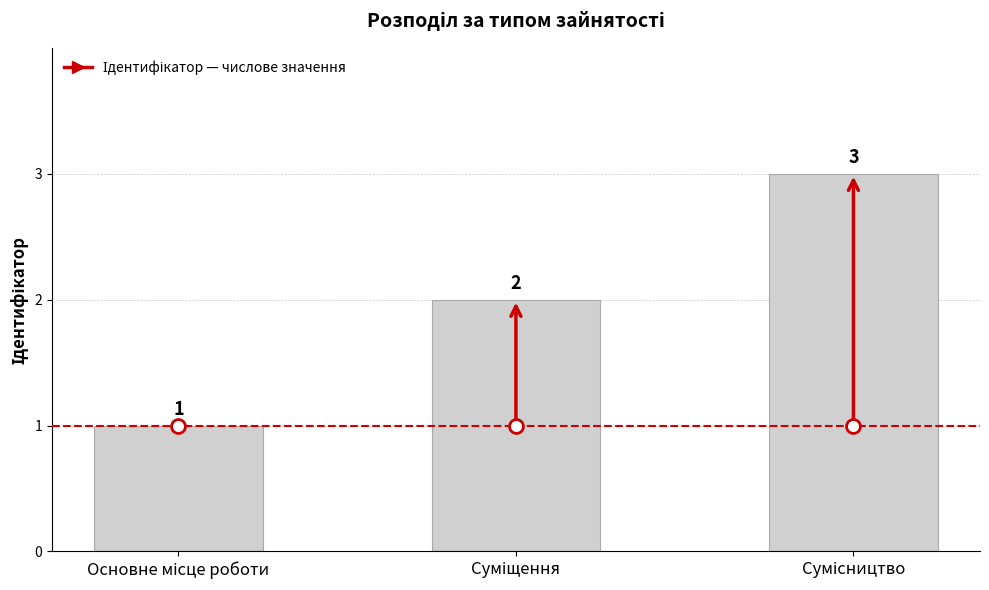

How many values are between 1 and 3?

3